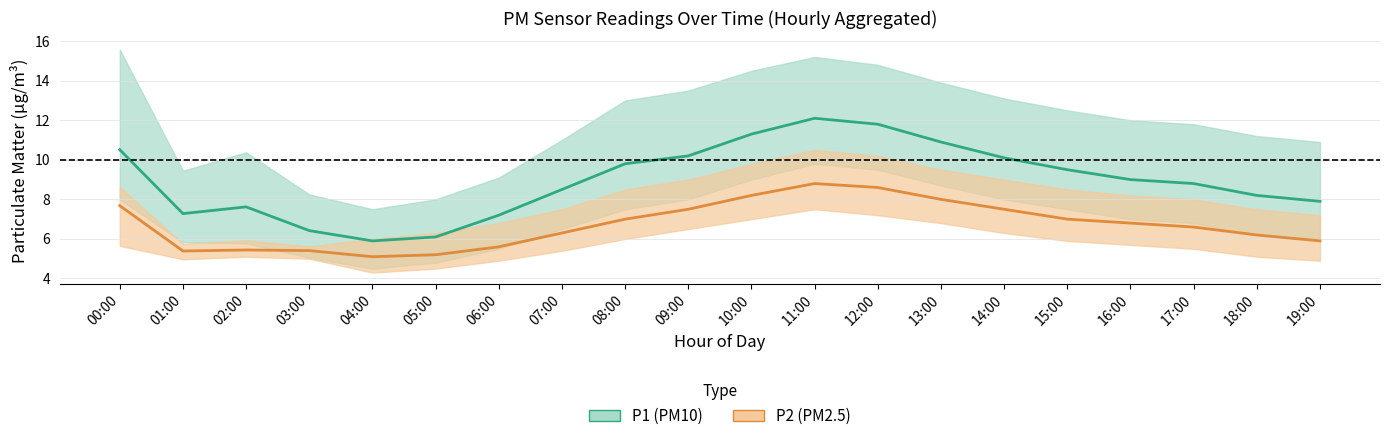

Rank the series at 03:00 from lowest to highest value.

P2 (PM2.5) mean, P1 (PM10) mean